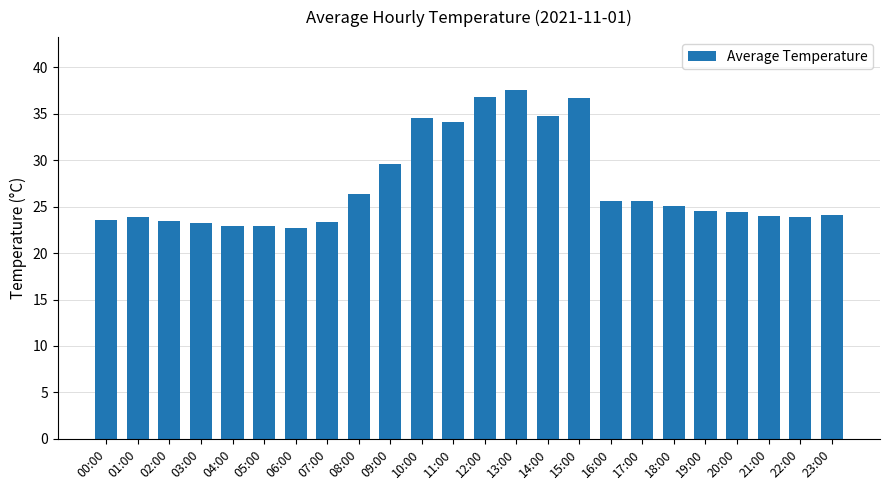

What is the value of the 20th bar from the left?

24.5